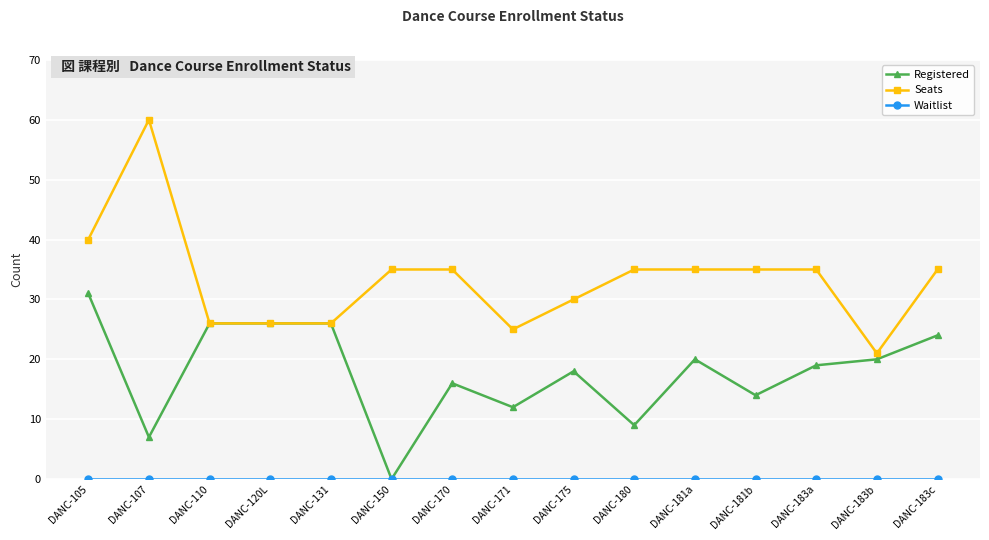

What is the total value across all series at DANC-131?

52